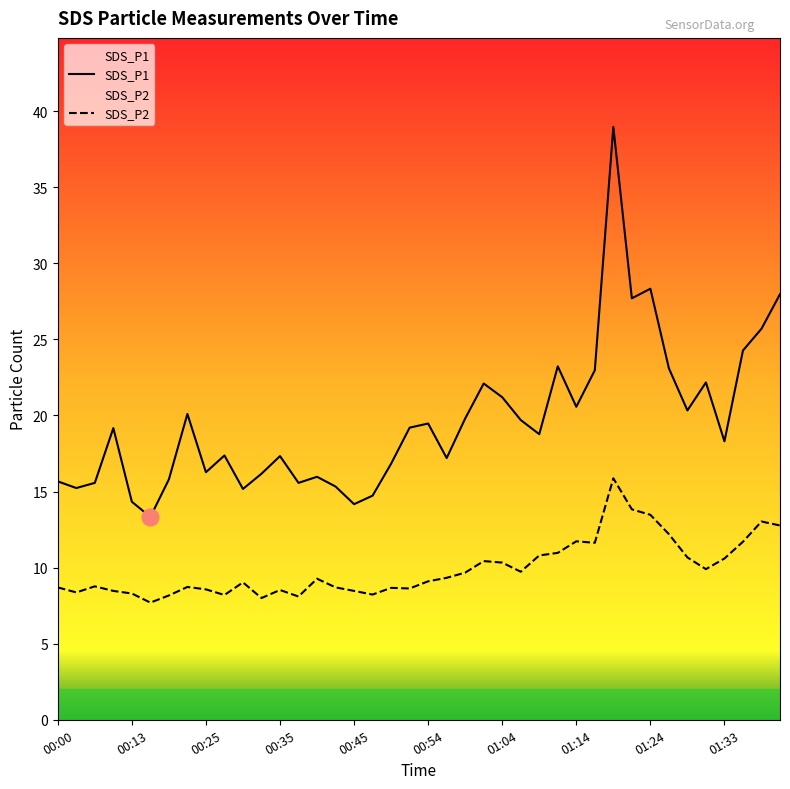

What are all the series names shown in the legend?

SDS_P1, SDS_P2